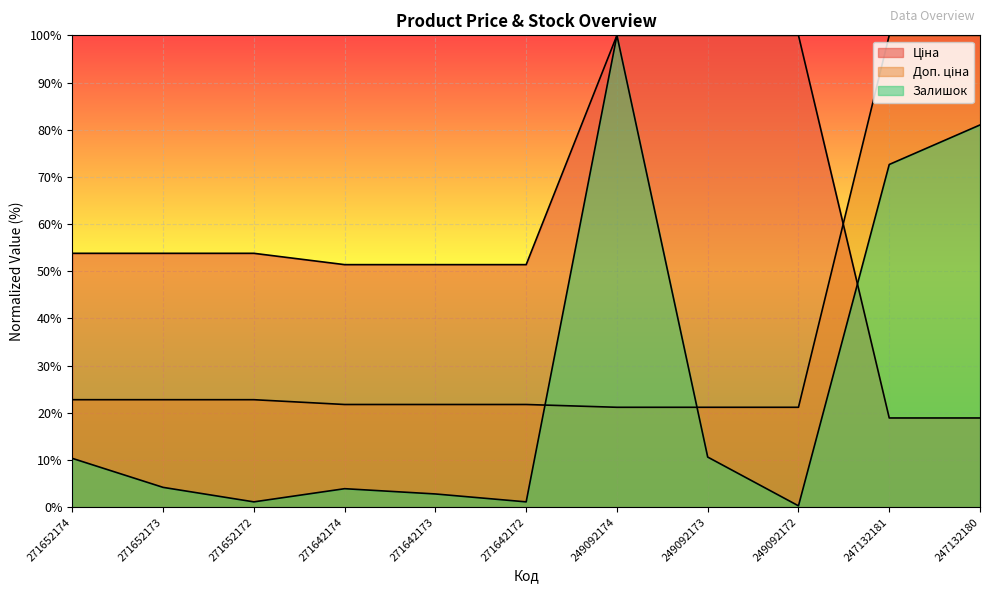

Which has a higher value, 271652174 or 249092174?

249092174